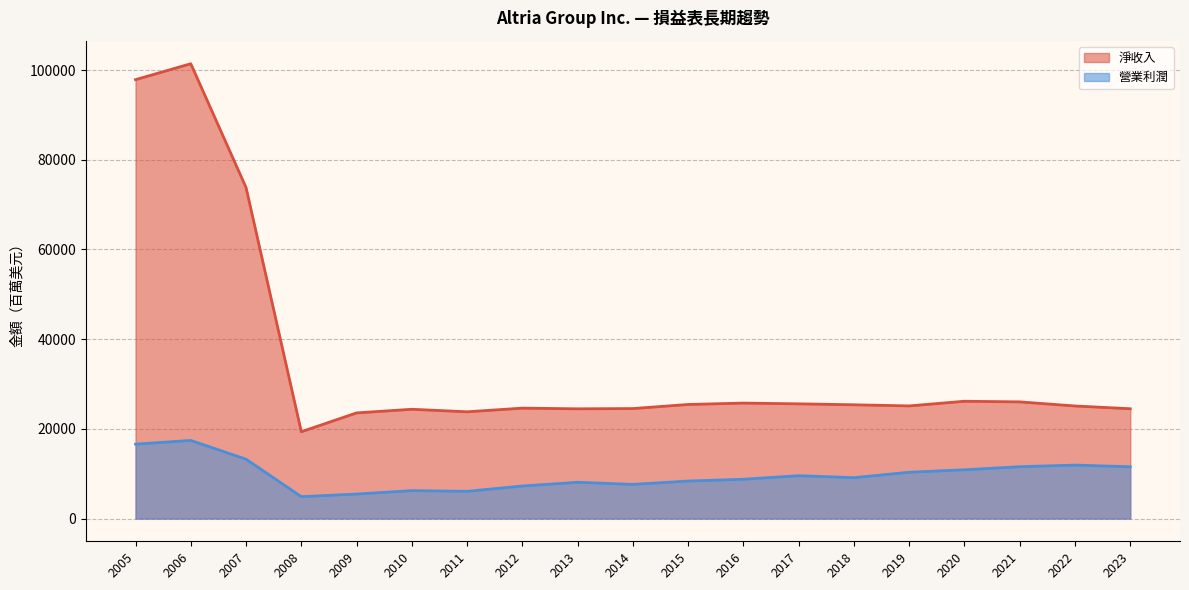

Between 2022 and 2007, which is larger?

2007